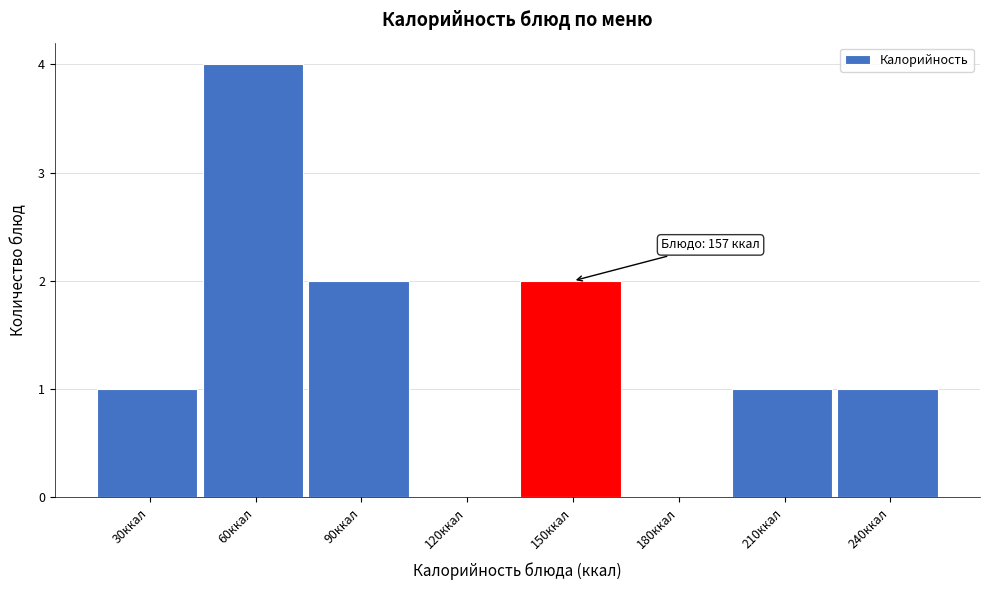

Reading left to right, list all the values displayed in this chart.

30ккал=1	60ккал=4	90ккал=2	120ккал=0	150ккал=2	180ккал=0	210ккал=1	240ккал=1